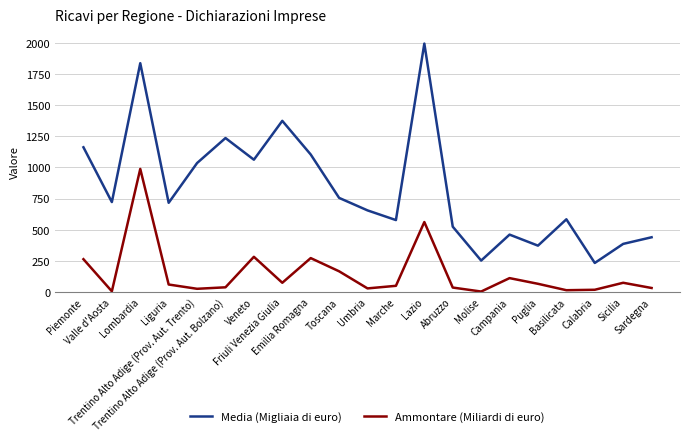

True or false: Ammontare (Miliardi di euro) and Media (Migliaia di euro) cross at least once.

False